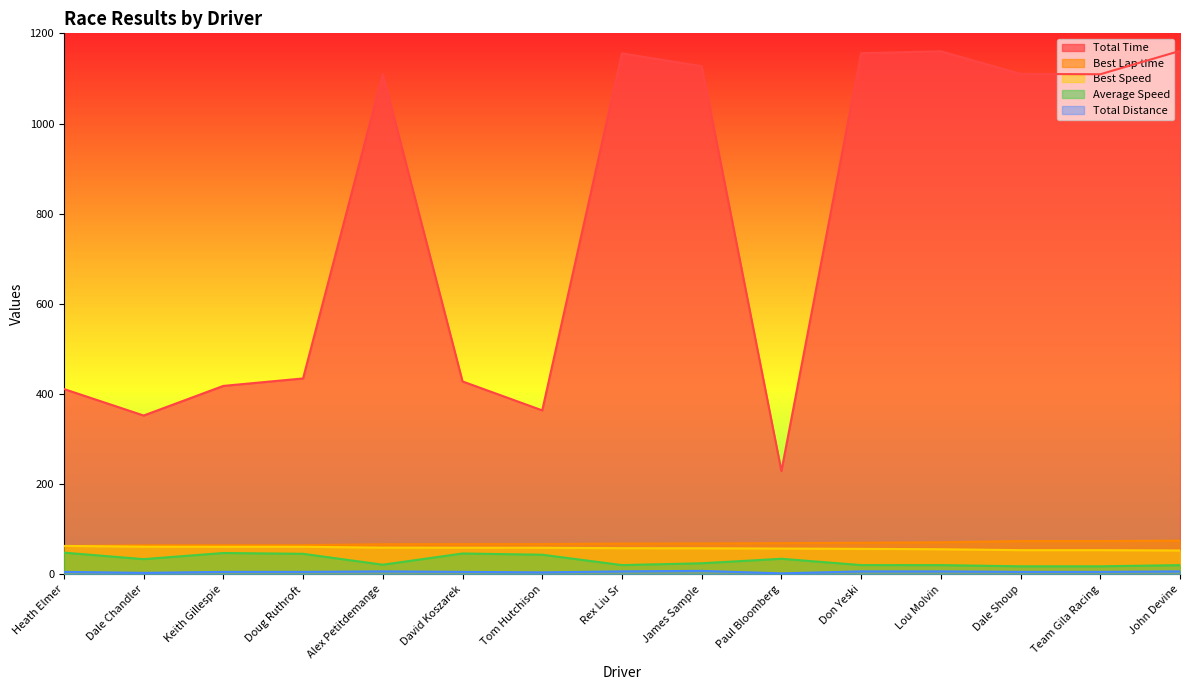

At which label does Best Speed first exceed 58?

Heath Elmer